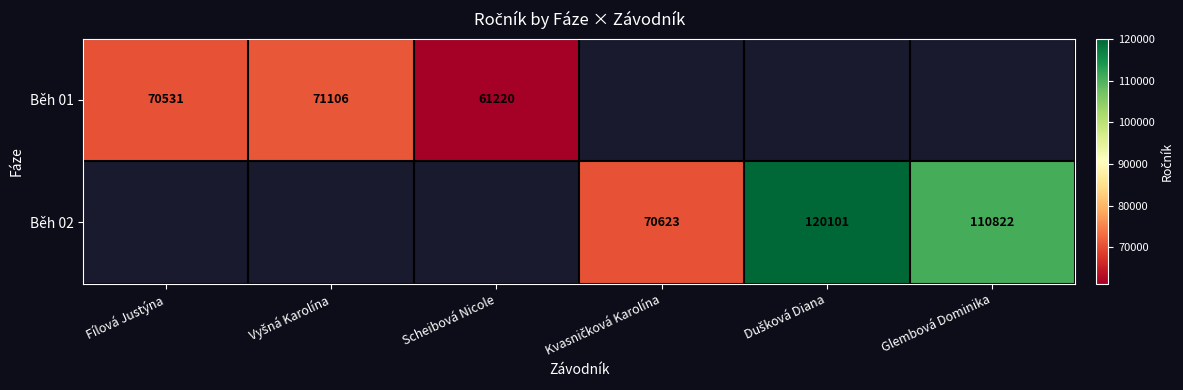

Is it true that Běh 02 equals 110822 at Glembová Dominika?

True